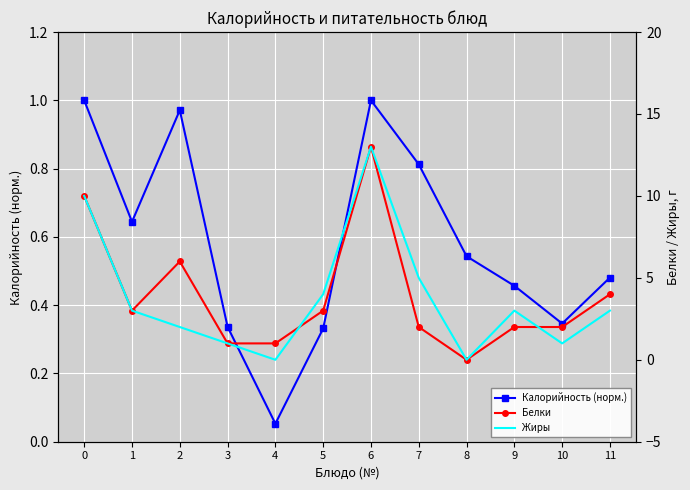

How many data points in Жиры are less than 3?

5